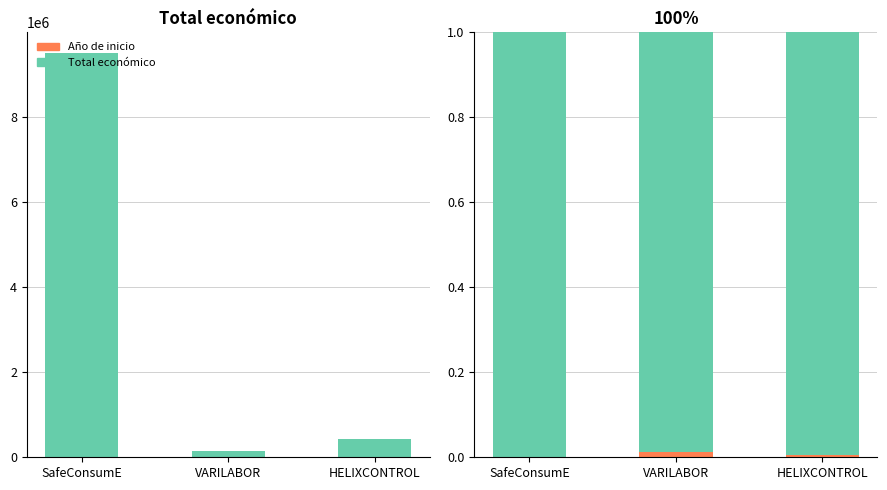

What position from the left is HELIXCONTROL?

3